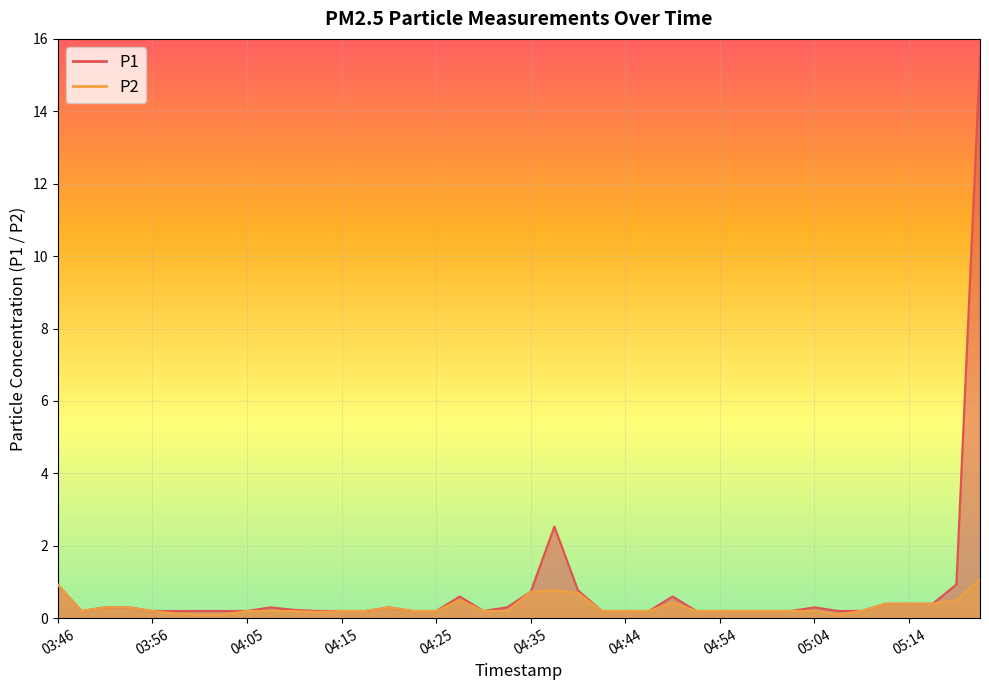

List the labels in order of P2 value, smallest first.

04:01, 04:03, 05:06, 03:58, 04:13, 03:48, 03:56, 04:05, 04:08, 04:10, 04:15, 04:18, 04:22, 04:25, 04:30, 04:32, 04:42, 04:44, 04:47, 04:52, 04:54, 04:56, 04:59, 05:01, 05:04, 05:09, 03:51, 03:53, 04:20, 05:11, 05:14, 05:16, 04:49, 04:27, 05:18, 04:39, 04:35, 04:37, 03:46, 05:21